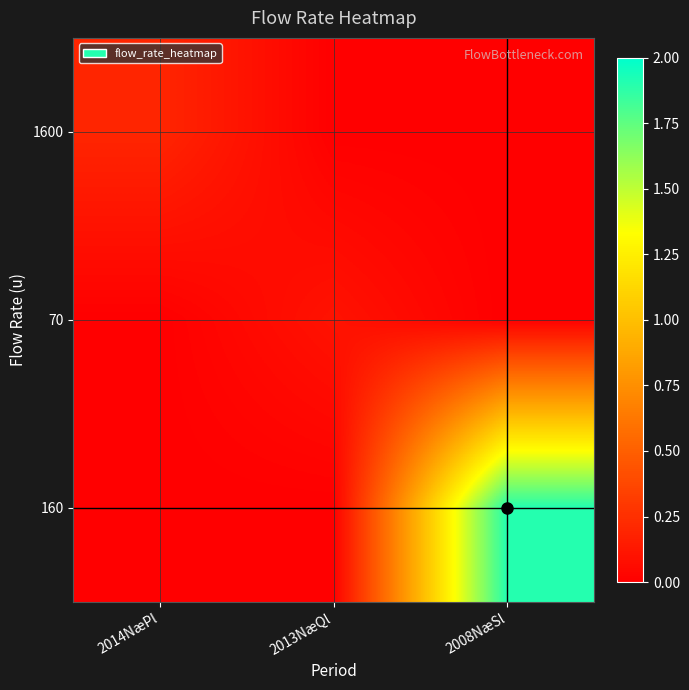

Reading right to left, extract all data points from this chart.

1600: 2008NæSl=0.0	2013NæQl=0.0	2014NæPl=0.2
70: 2008NæSl=0.0	2013NæQl=0.1	2014NæPl=0.0
160: 2008NæSl=1.9	2013NæQl=0.0	2014NæPl=0.0